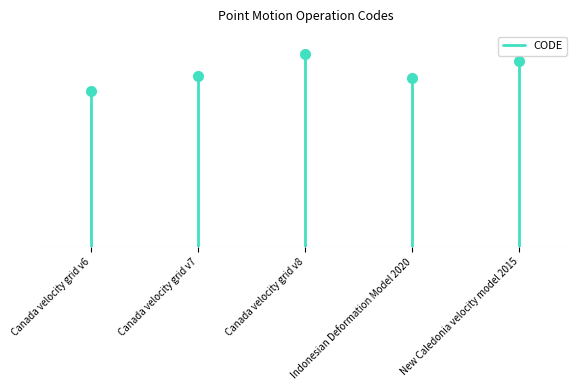

How many values are below 8676?

1